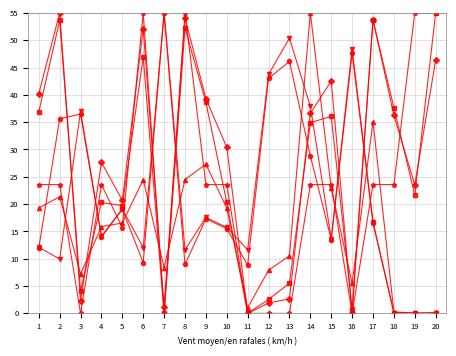

At which category is the sum across all series the highest?

14